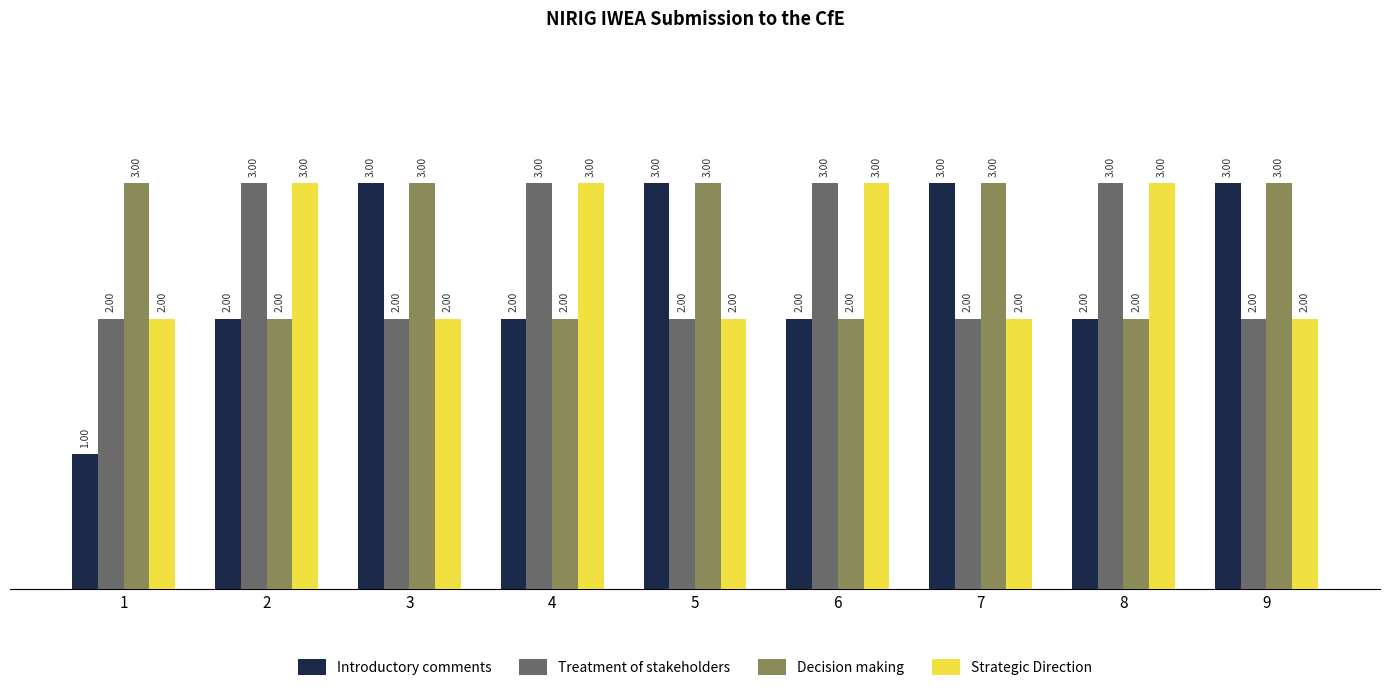

Count the Treatment of stakeholders values in the range 2 to 3.

9